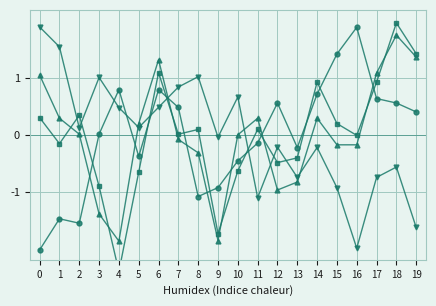

Reading left to right, extract all data points from this chart.

BME280_humidity: 0=-2.0	1=-1.5	2=-1.6	3=0.0	4=0.8	5=-0.4	6=0.8	7=0.5	8=-1.1	9=-0.9	10=-0.5	11=-0.1	12=0.6	13=-0.2	14=0.7	15=1.4	16=1.9	17=0.6	18=0.6	19=0.4
BME280_pressure: 0=1.9	1=1.5	2=0.1	3=1.0	4=0.5	5=0.1	6=0.5	7=0.8	8=1.0	9=-0.0	10=0.7	11=-1.1	12=-0.2	13=-0.7	14=-0.2	15=-0.9	16=-2.0	17=-0.7	18=-0.6	19=-1.6
PMS_P1: 0=1.1	1=0.3	2=0.0	3=-1.4	4=-1.9	5=0.2	6=1.3	7=-0.1	8=-0.3	9=-1.9	10=0.0	11=0.3	12=-1.0	13=-0.8	14=0.3	15=-0.2	16=-0.2	17=1.1	18=1.8	19=1.4
PMS_P2: 0=0.3	1=-0.2	2=0.3	3=-0.9	4=-2.4	5=-0.7	6=1.1	7=0.0	8=0.1	9=-1.7	10=-0.6	11=0.1	12=-0.5	13=-0.4	14=0.9	15=0.2	16=-0.0	17=0.9	18=2.0	19=1.4